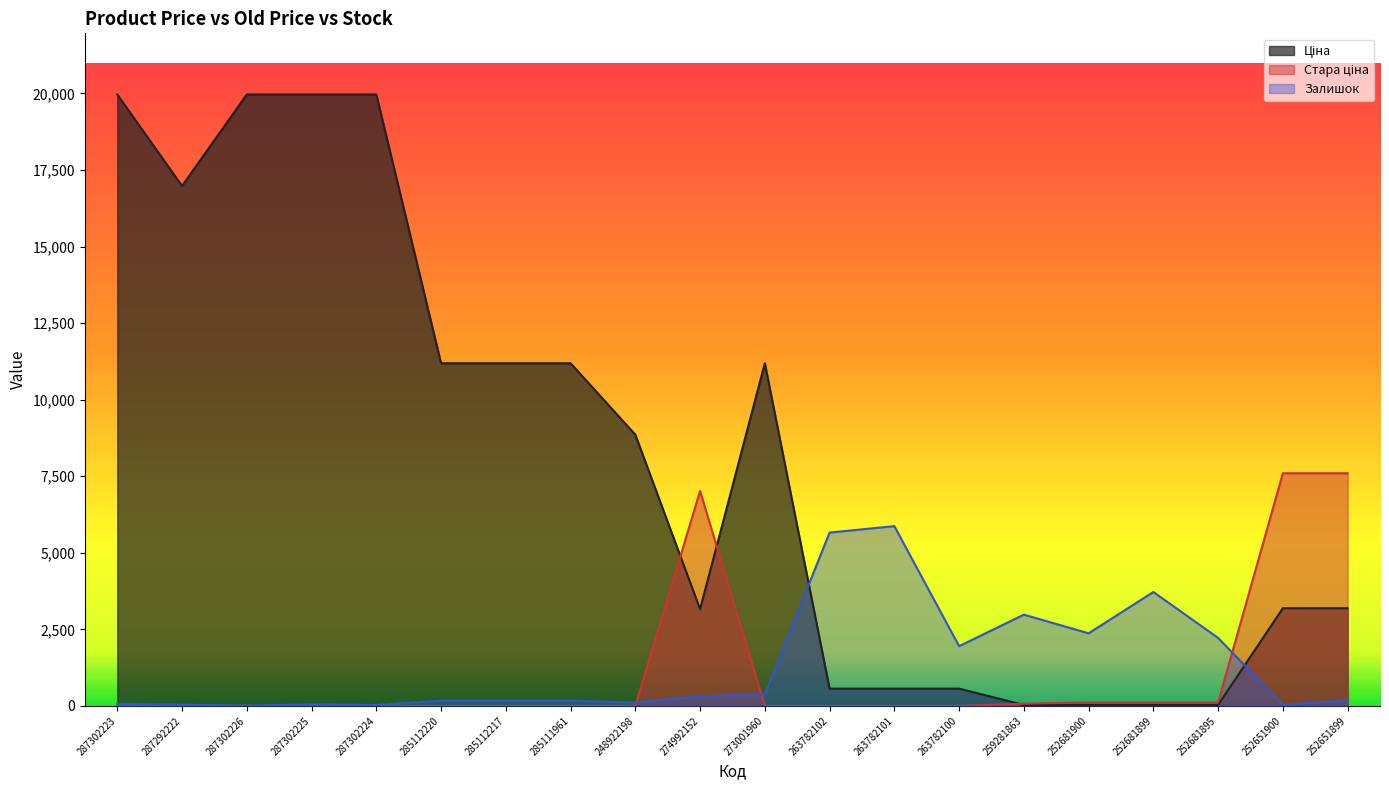

True or false: Ціна has more than 1 points higher than both neighbors.

False